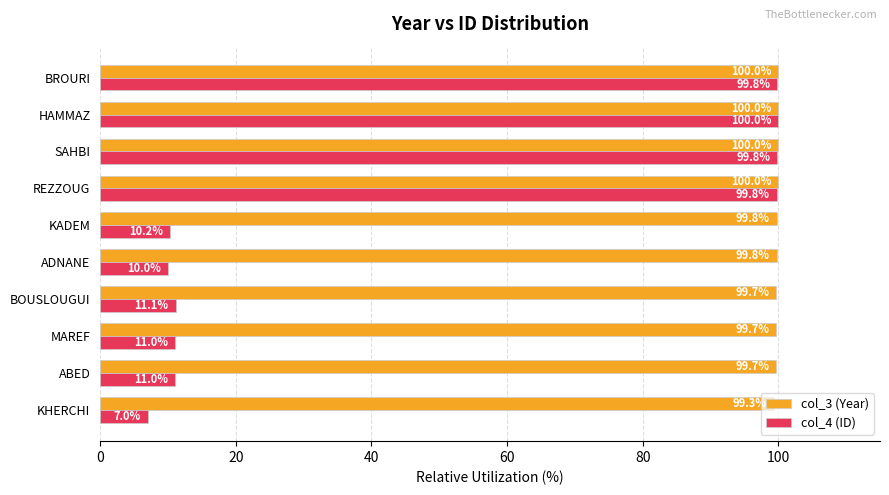

The col_4 (ID) series shows 158.2 at REZZOUG. True or false?

False